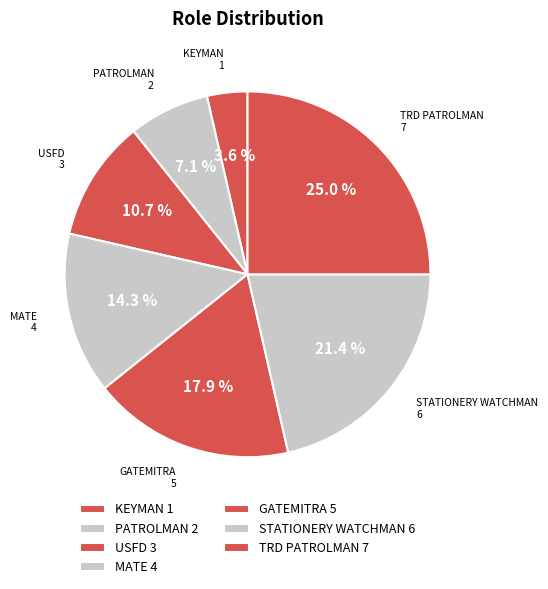

To the nearest percent, what is the combined percentage of TRD PATROLMAN and GATEMITRA?

43%